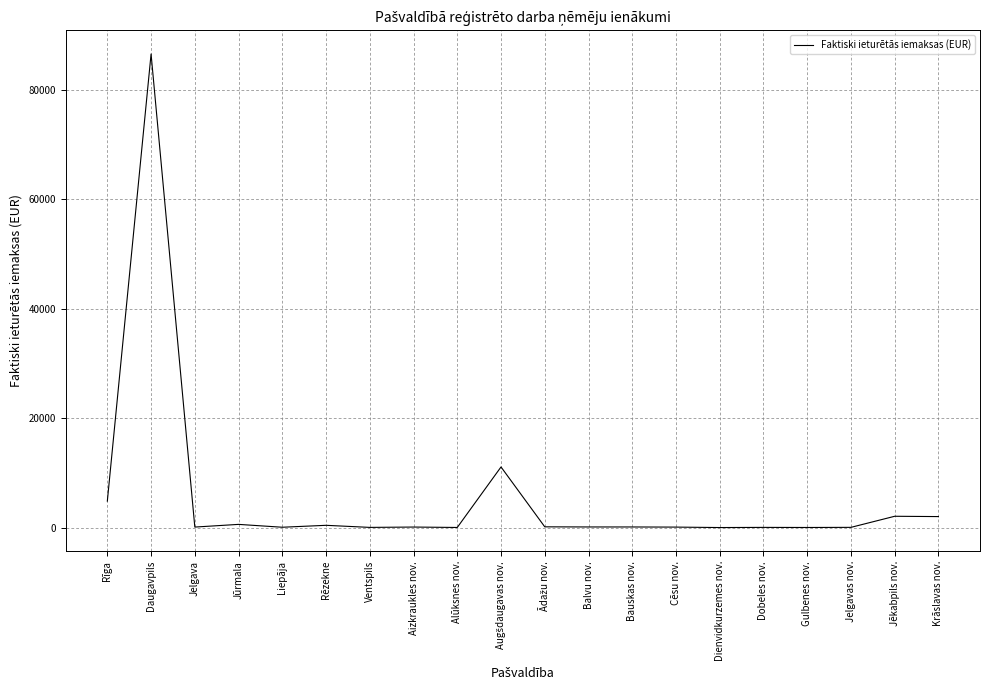

True or false: there are more than 1 points higher than both neighbors.

True